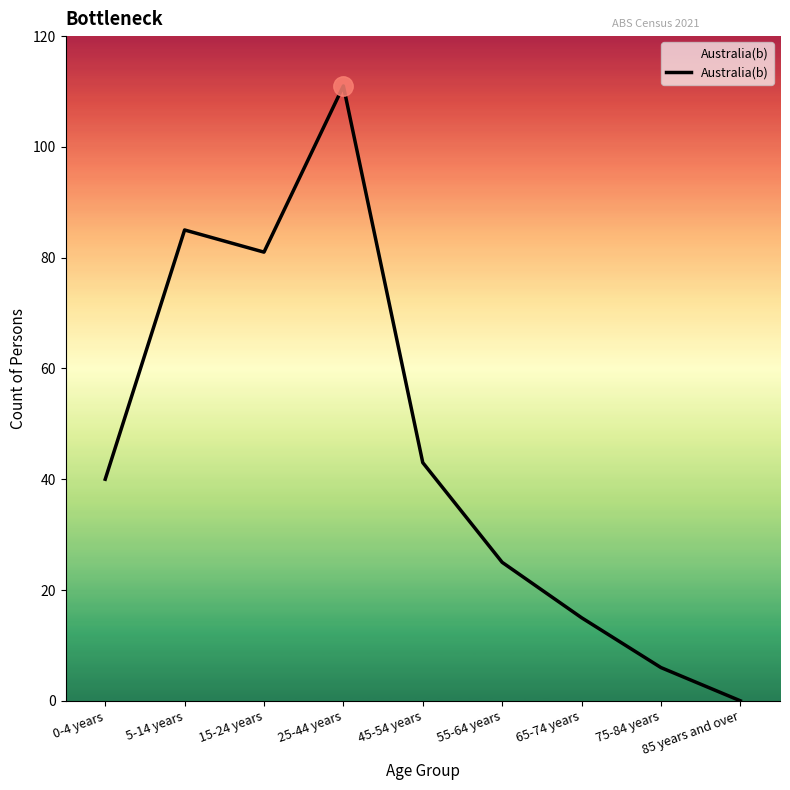

Read the value at 0-4 years.

40